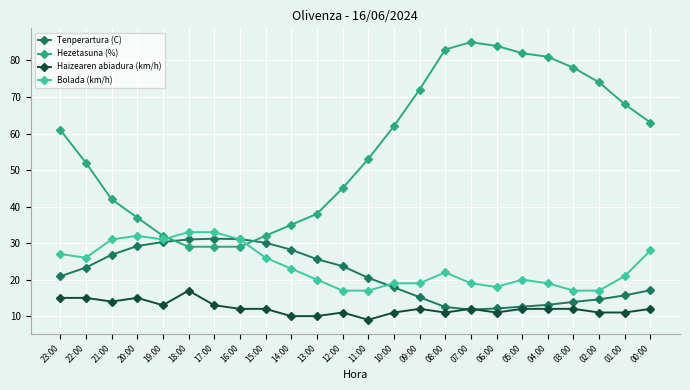

Which category has the lowest value across all series?

11:00